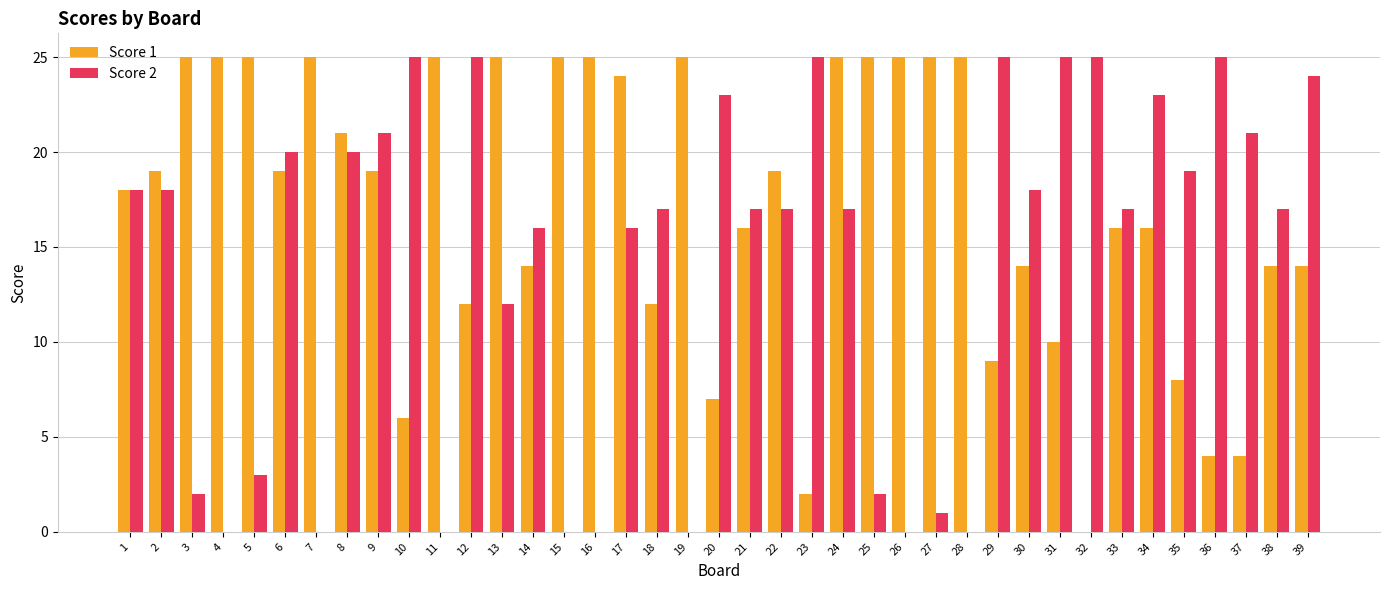

Which series changed the most between 8 and 12?

Score 1